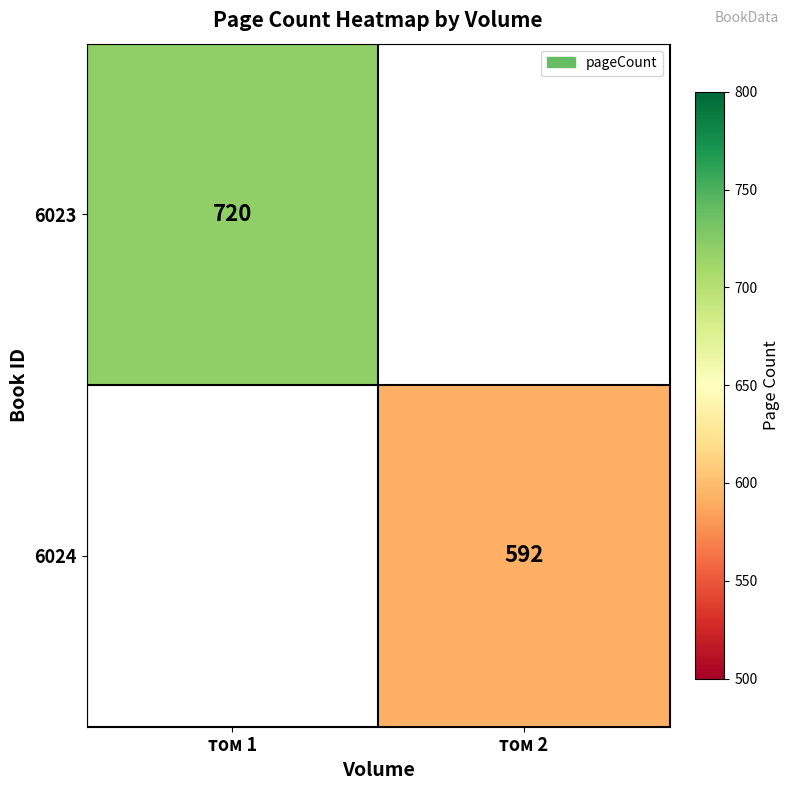

The value of 6023 at том 1 is 233. True or false?

False